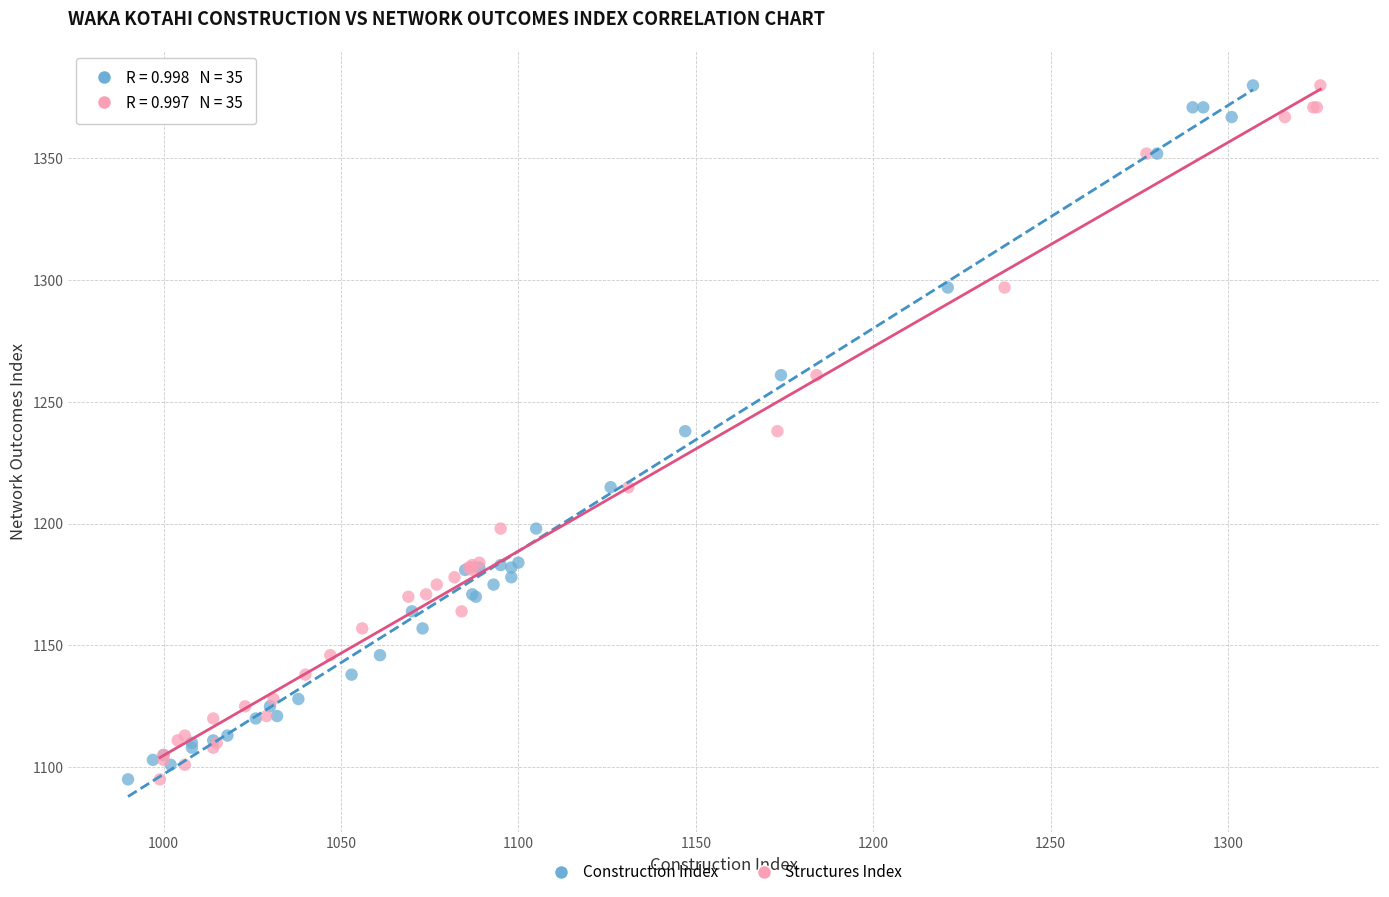

What are all the series names shown in the legend?

Construction Index, Structures Index